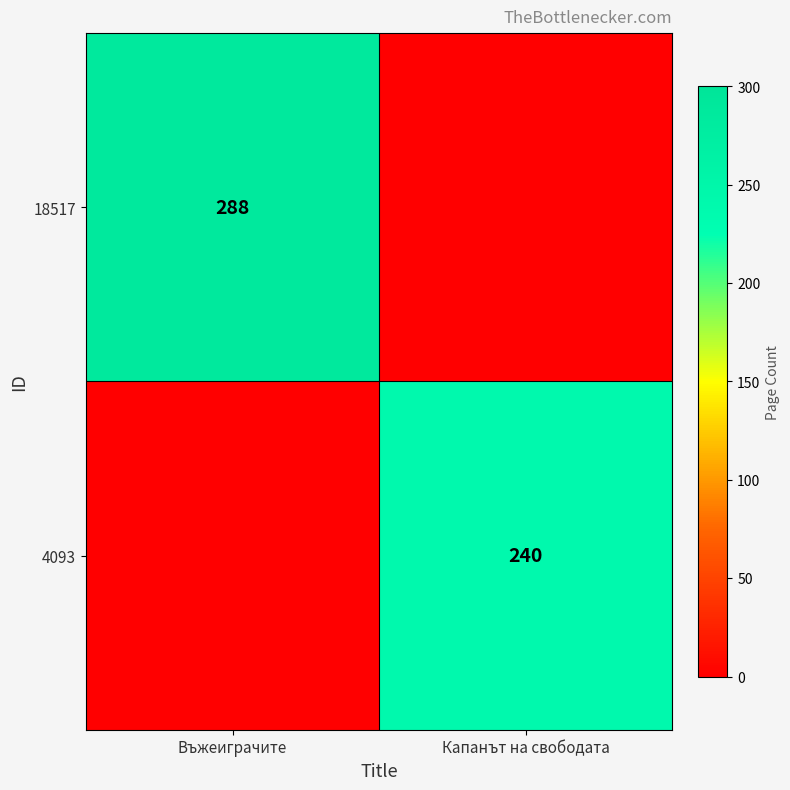

The 18517 series shows 80 at Въжеиграчите. True or false?

False